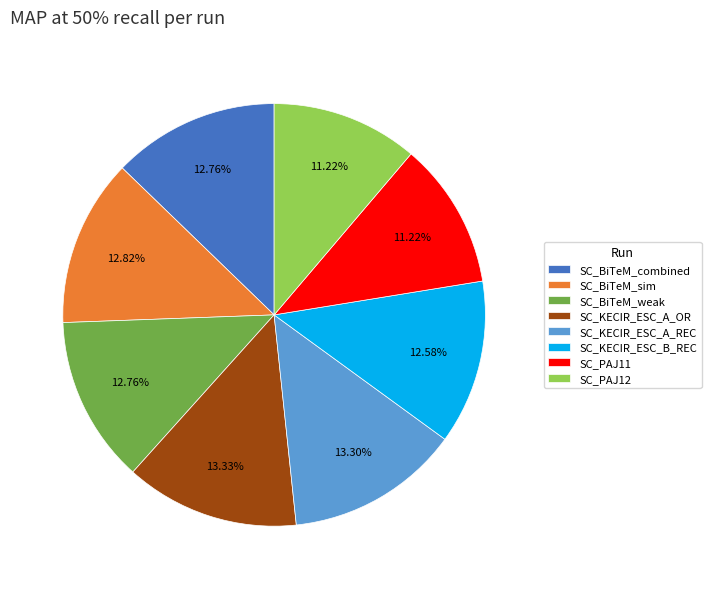

Is there any slice that represents more than half of the pie?

No